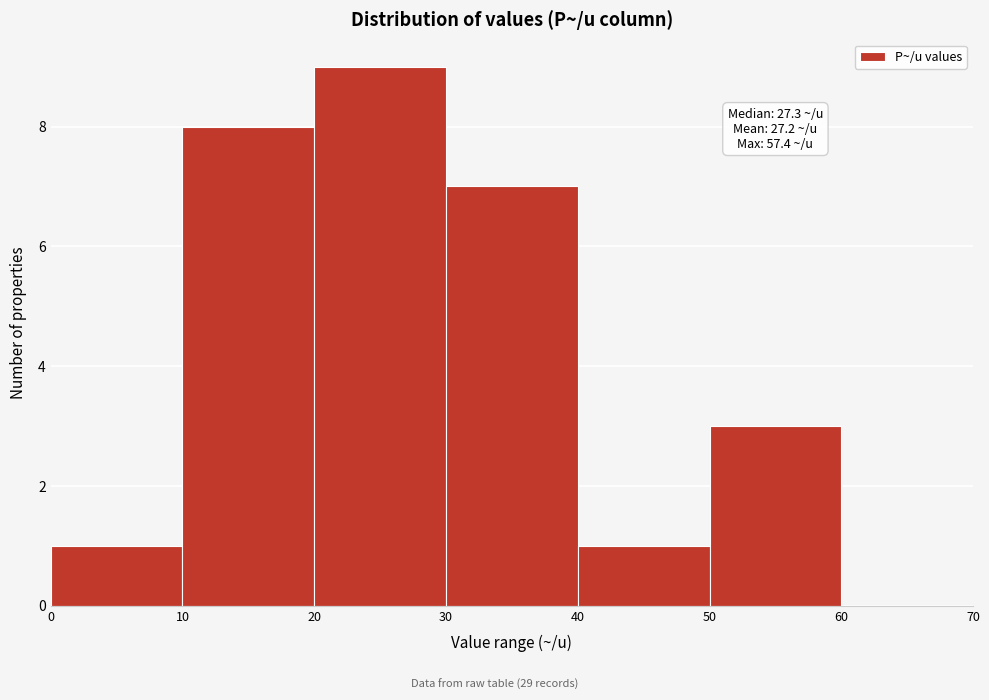

Over which range of the x-axis is the bar tallest?

20 to 30